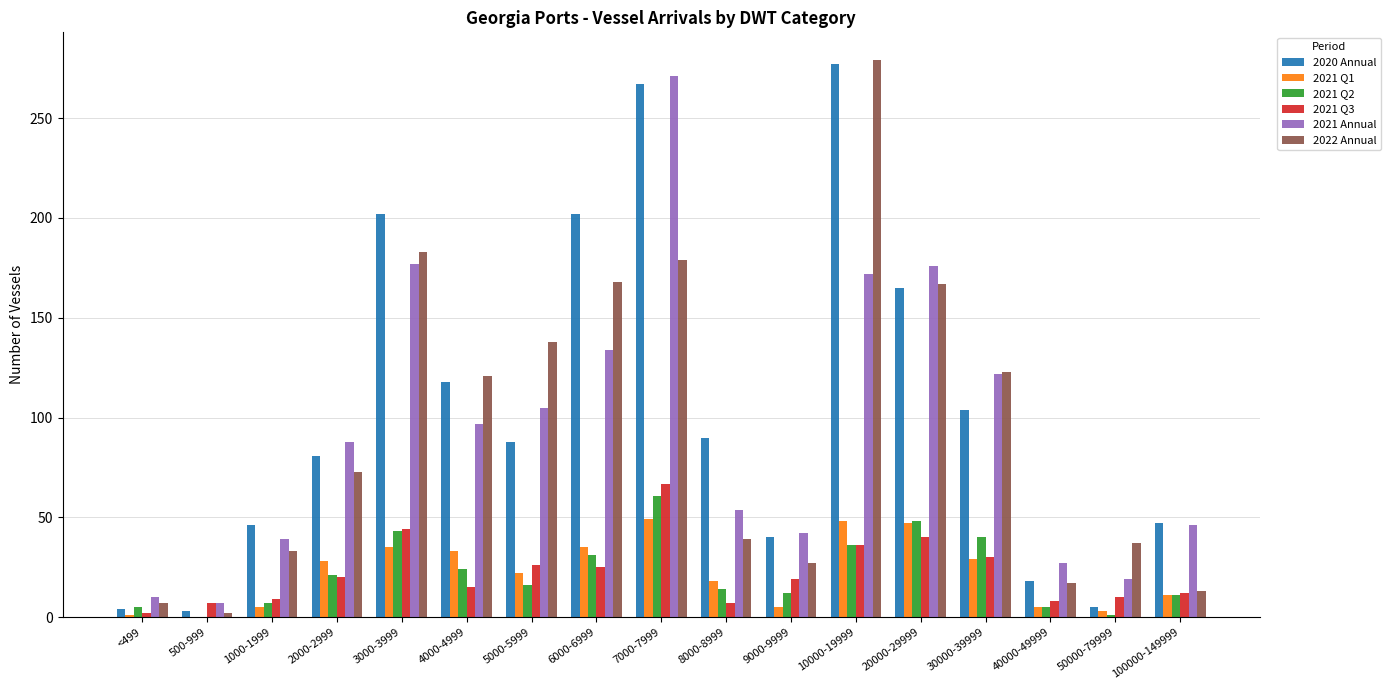

Which series has the largest range (max minus min)?

2022 Annual